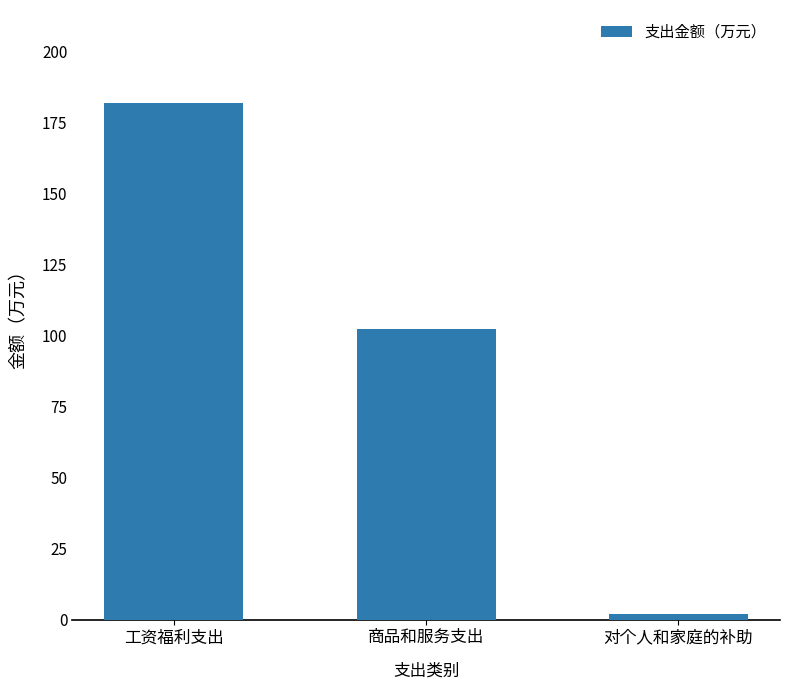

True or false: the data shows 182.0 at 工资福利支出.

True